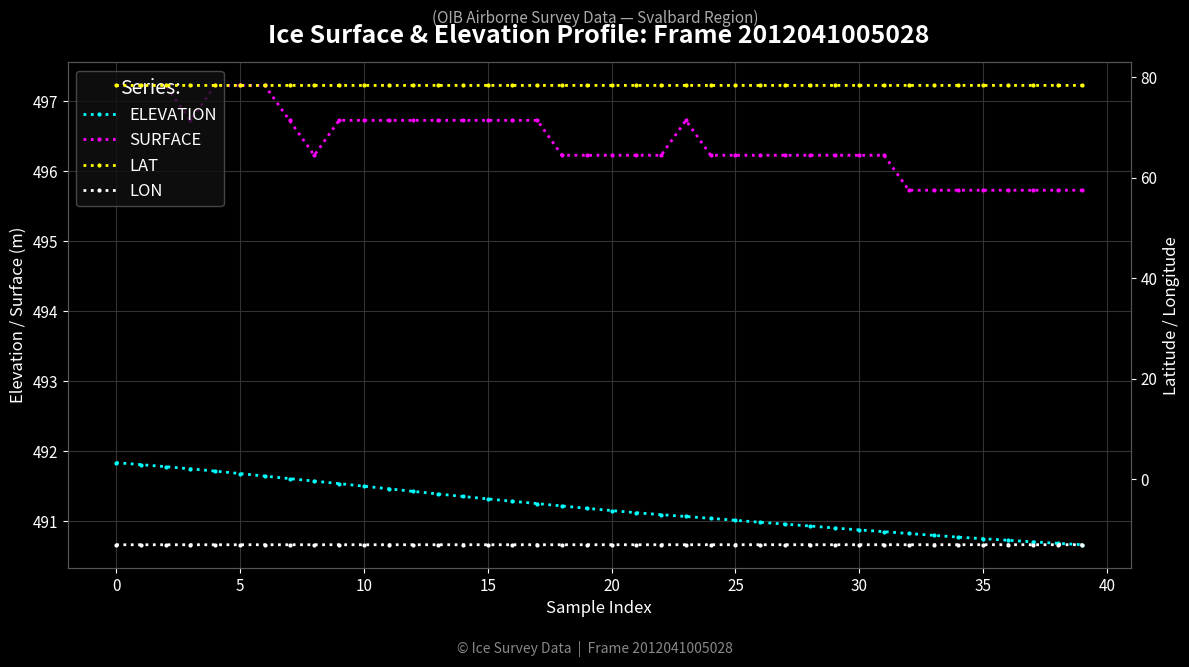

What is the greatest value displayed?

497.2